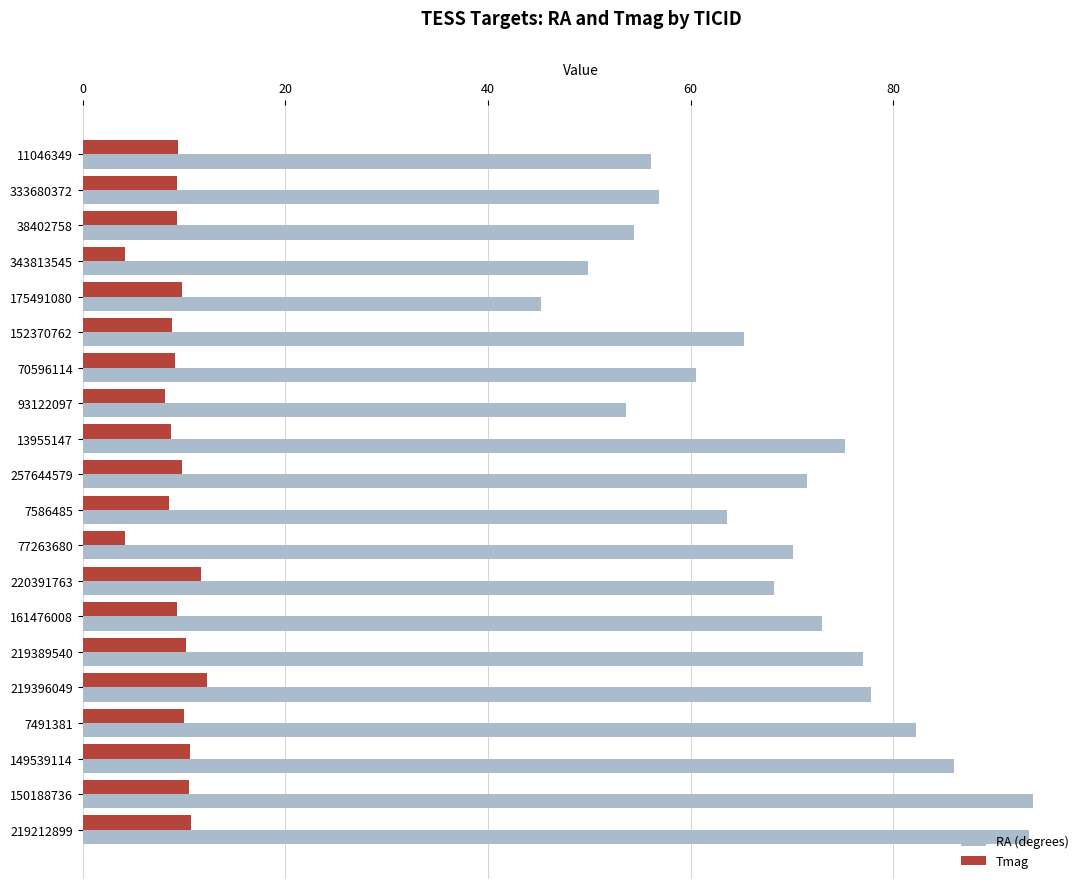

What is the maximum value shown in the chart?

93.7